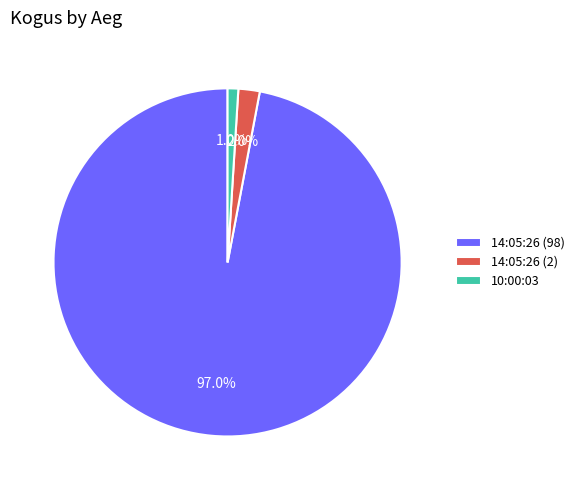

Which category has the biggest portion of the pie?

14:05:26 (98)